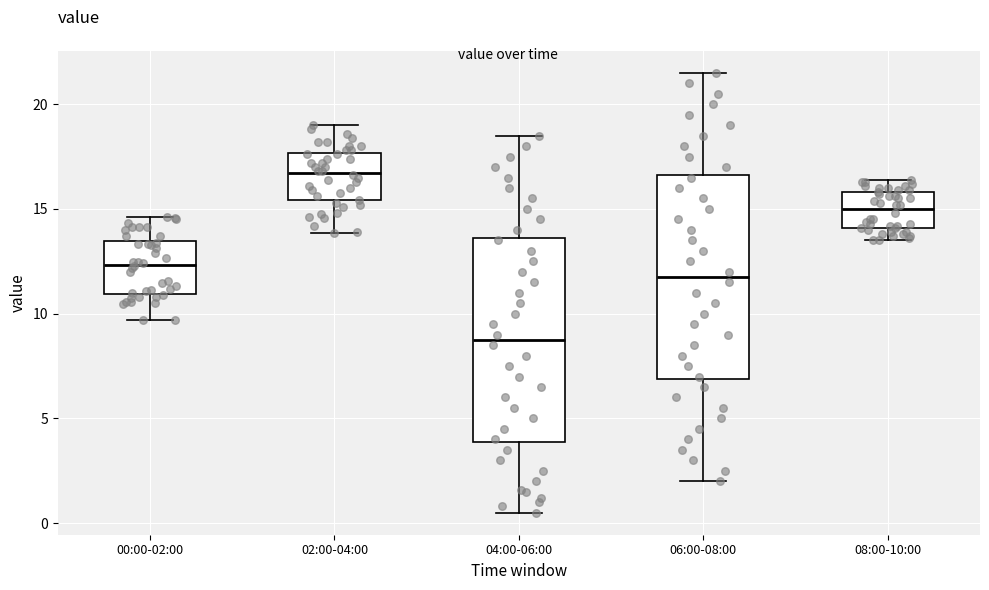

Reading left to right, transcribe this box plot: for each box, give where its median line is, the range the box spans, and where its two whiskers end, as read against the y-axis. The values are not printed on the chart, so give them approximately, as read against the axis.

00:00-02:00: median 12.5, box 11.0 to 13.5, whiskers 9.5 to 14.5
02:00-04:00: median 16.5, box 15.5 to 17.5, whiskers 14.0 to 19.0
04:00-06:00: median 9.0, box 4.0 to 13.5, whiskers 0.5 to 18.5
06:00-08:00: median 12.0, box 7.0 to 16.5, whiskers 2.0 to 21.5
08:00-10:00: median 15.0, box 14.0 to 16.0, whiskers 13.5 to 16.5